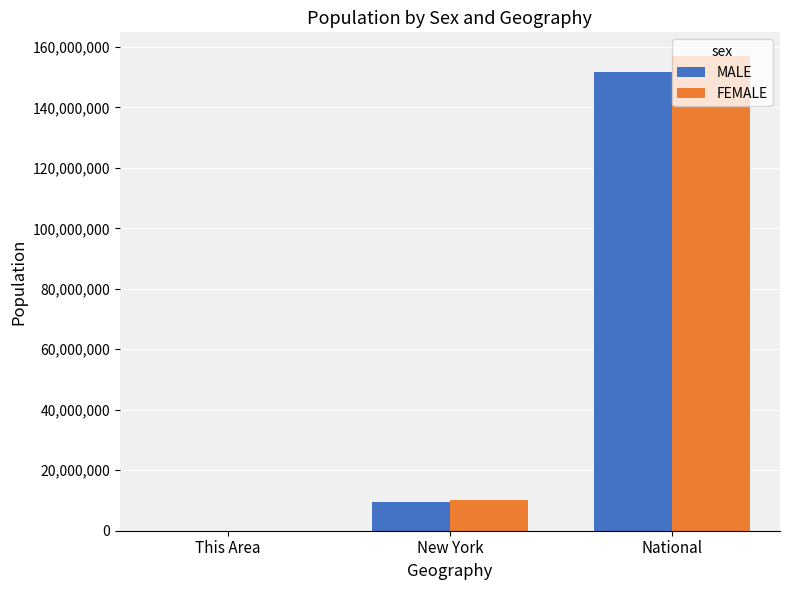

What are all the series names shown in the legend?

MALE, FEMALE